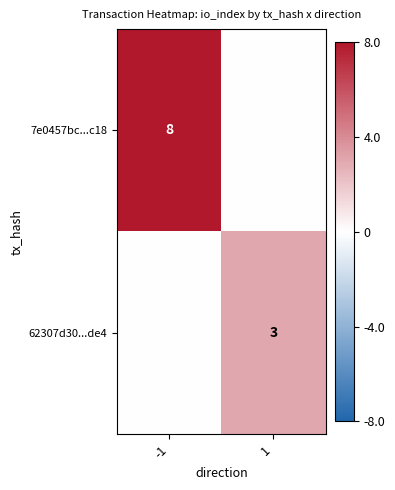

What is the difference between the highest and lowest values at -1?

8